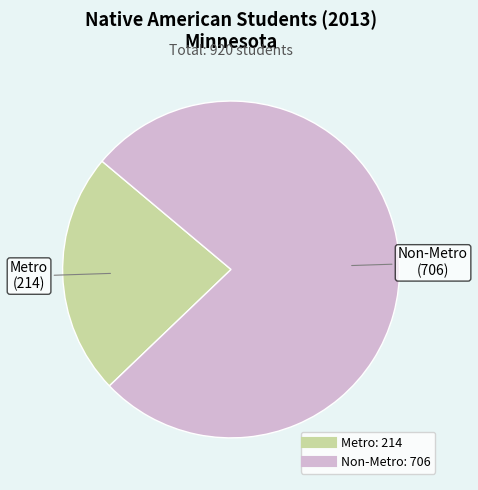

What is the ratio of the value at Metro to the value at Non-Metro?

0.3